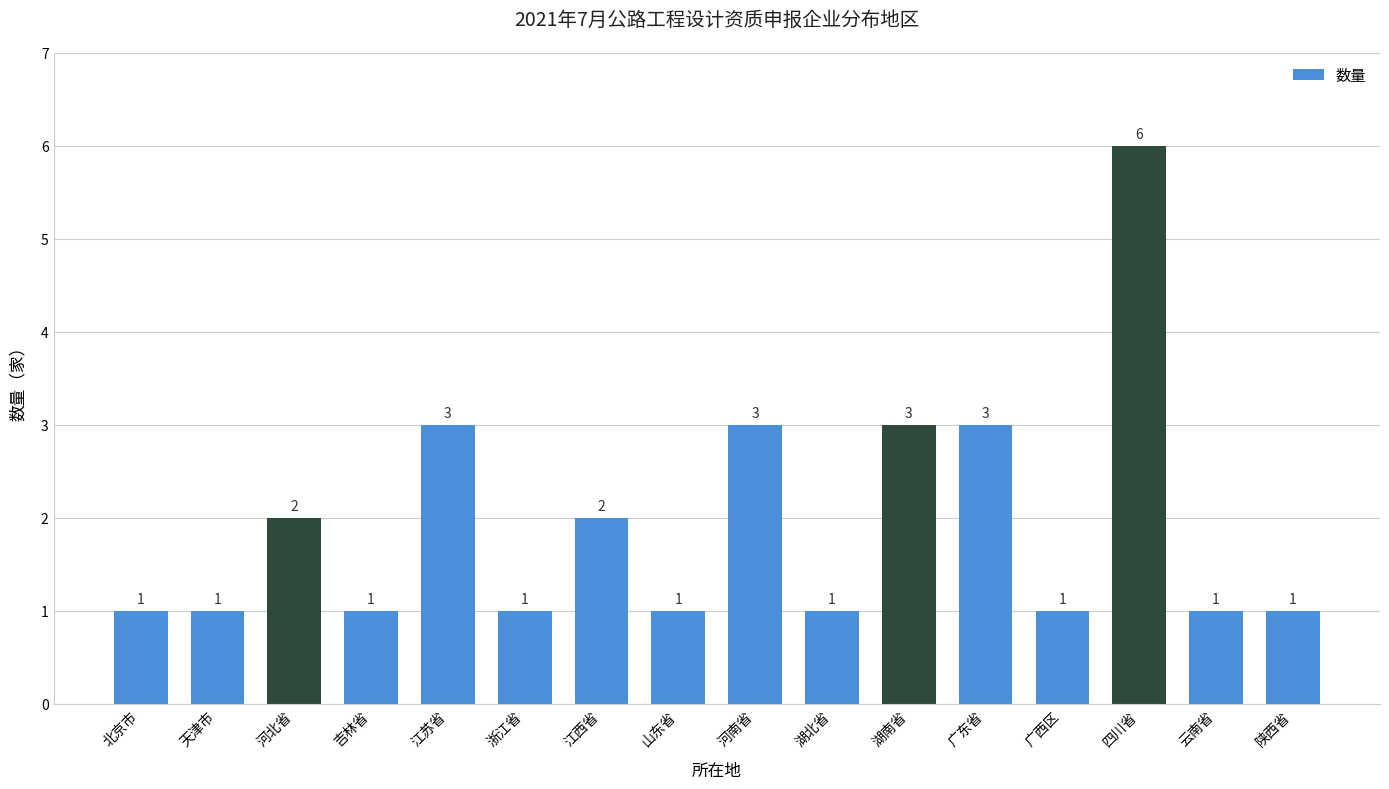

True or false: the data shows 1 at 湖南省.

False